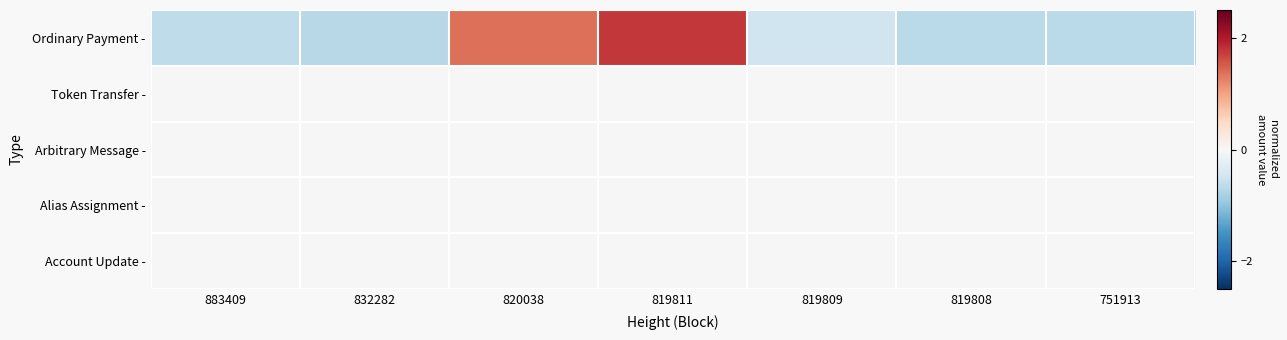

Reading left to right, extract all data points from this chart.

Ordinary Payment -: 883409=-0.6	832282=-0.7	820038=1.4	819811=1.8	819809=-0.5	819808=-0.7	751913=-0.7
Token Transfer -: 883409=0.0	832282=0.0	820038=0.0	819811=0.0	819809=0.0	819808=0.0	751913=0.0
Arbitrary Message -: 883409=0.0	832282=0.0	820038=0.0	819811=0.0	819809=0.0	819808=0.0	751913=0.0
Alias Assignment -: 883409=0.0	832282=0.0	820038=0.0	819811=0.0	819809=0.0	819808=0.0	751913=0.0
Account Update -: 883409=0.0	832282=0.0	820038=0.0	819811=0.0	819809=0.0	819808=0.0	751913=0.0